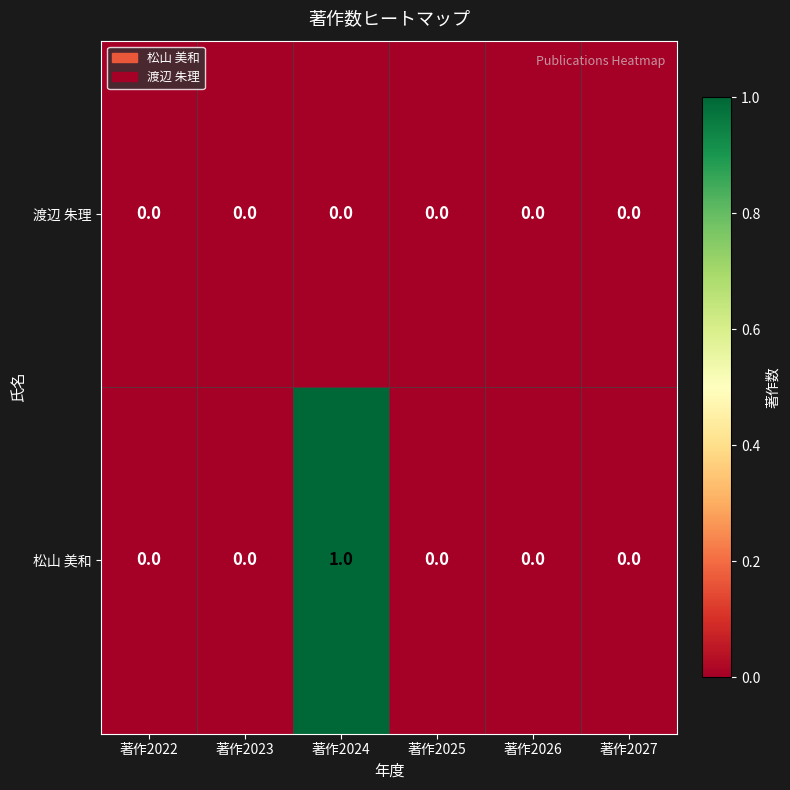

How many distinct data groups are displayed?

2